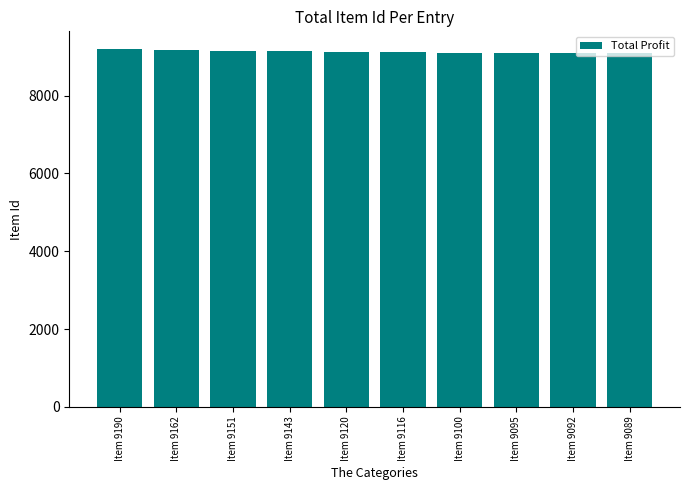

What is the ratio of the value at Item 9089 to the value at Item 9143?

1.0